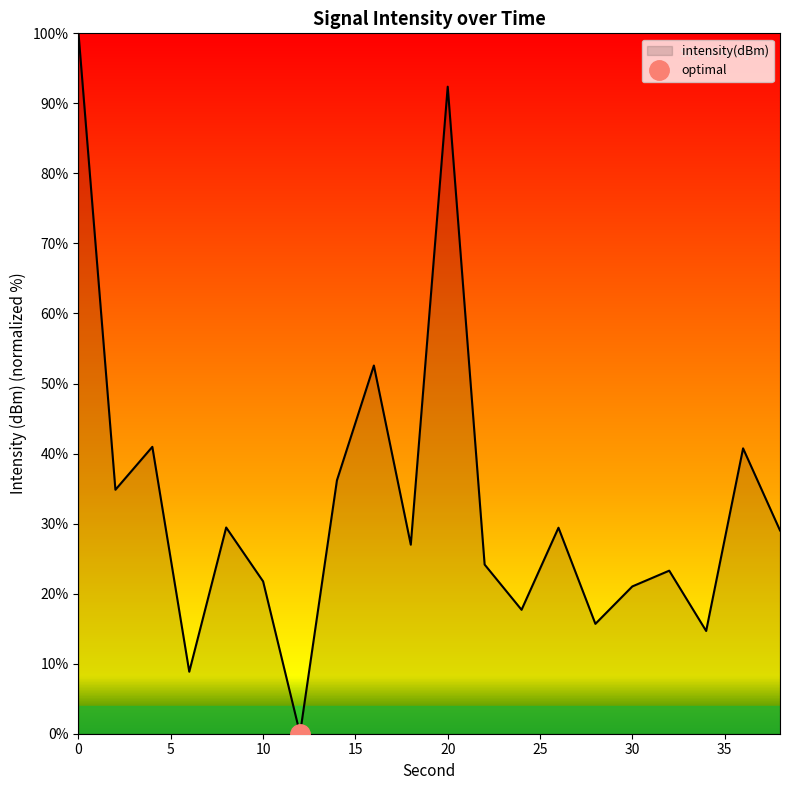

What is the value of the 6th point from the left?

21.8